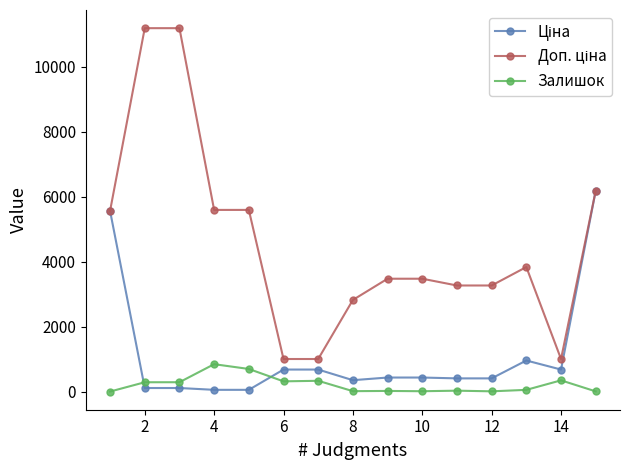

What is the highest value of the Залишок series?

845.0